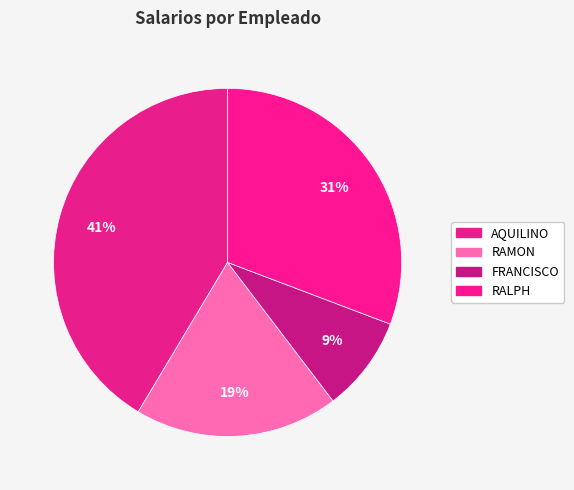

What is the largest slice in the pie chart?

AQUILINO